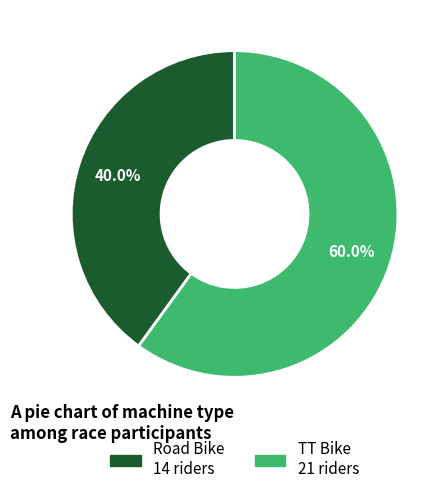

Combined, what portion of the pie is TT Bike and Road Bike?

100.0%